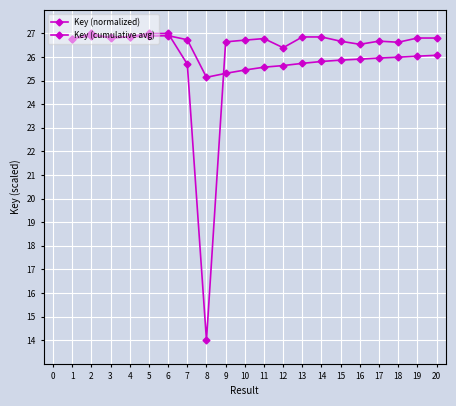

Does the chart have visible grid lines?

Yes